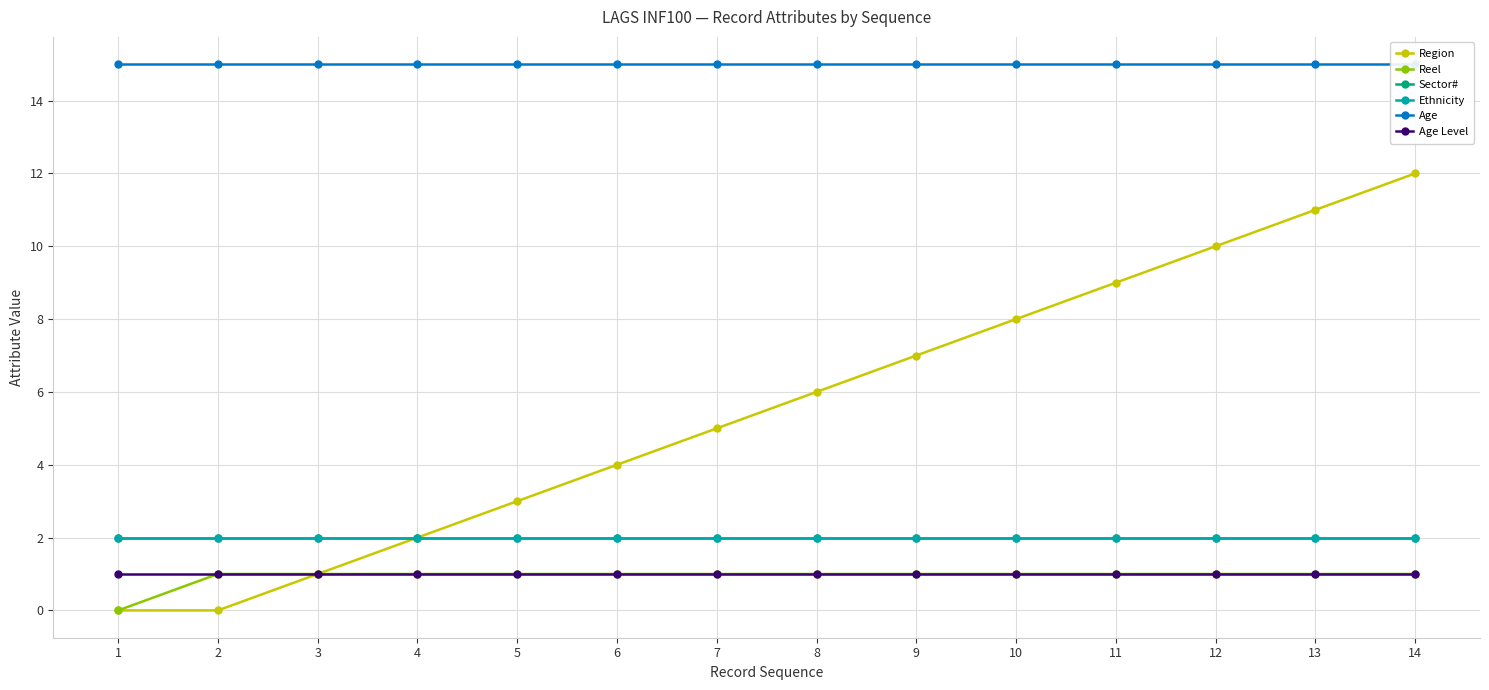

Between 2 and 5, which is larger?

5